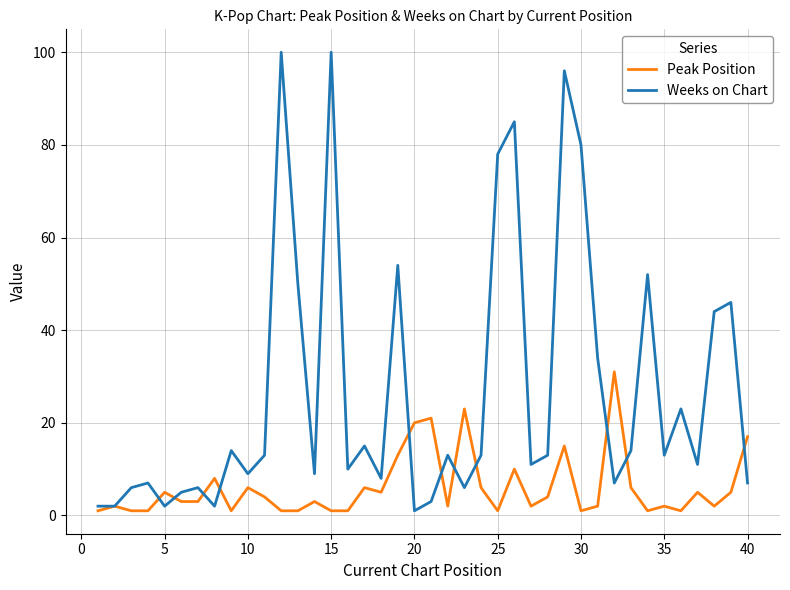

Which series has the largest total across all categories?

Weeks on Chart